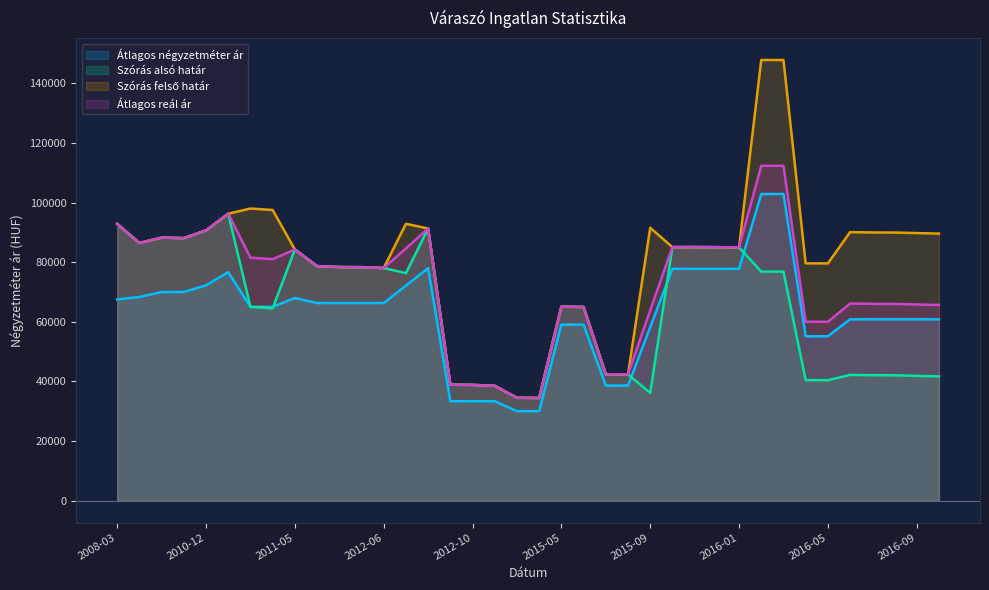

Count the number of categories in the chart.

38